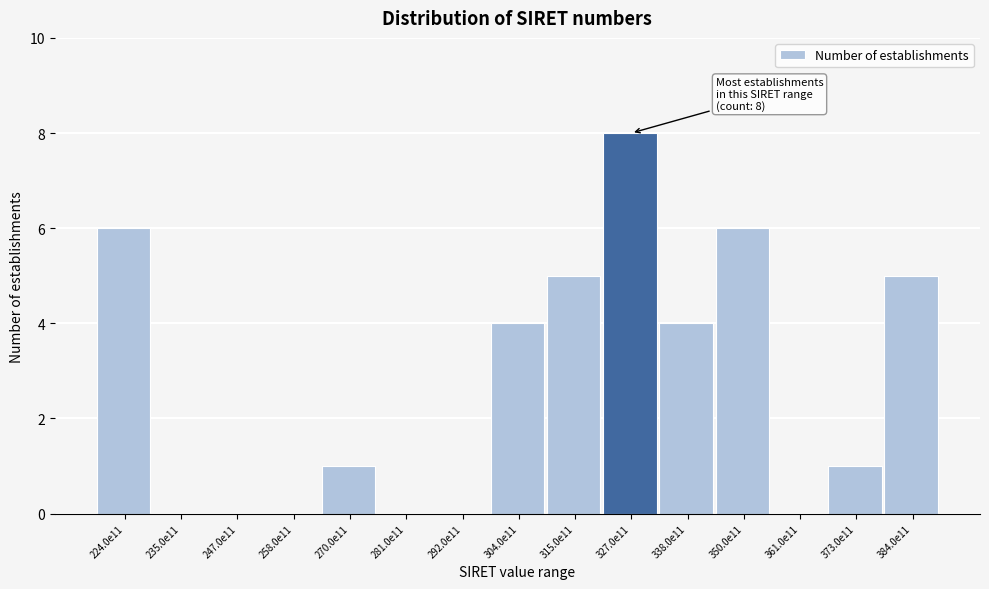

Reading left to right, transcribe all the data shown in this chart.

224.0e11=6	235.0e11=0	247.0e11=0	258.0e11=0	270.0e11=1	281.0e11=0	292.0e11=0	304.0e11=4	315.0e11=5	327.0e11=8	338.0e11=4	350.0e11=6	361.0e11=0	373.0e11=1	384.0e11=5